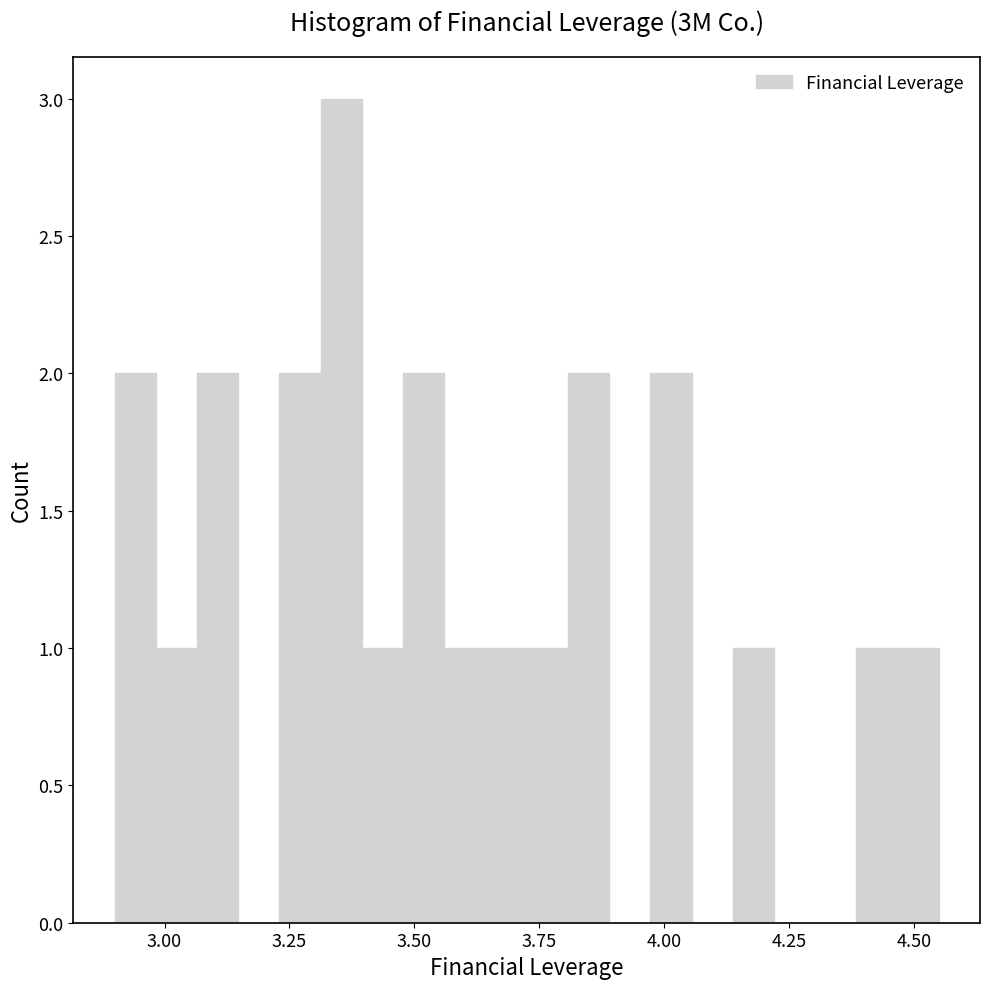

Read against the x-axis, roughly where is the centre of the tallest bar?

3.35